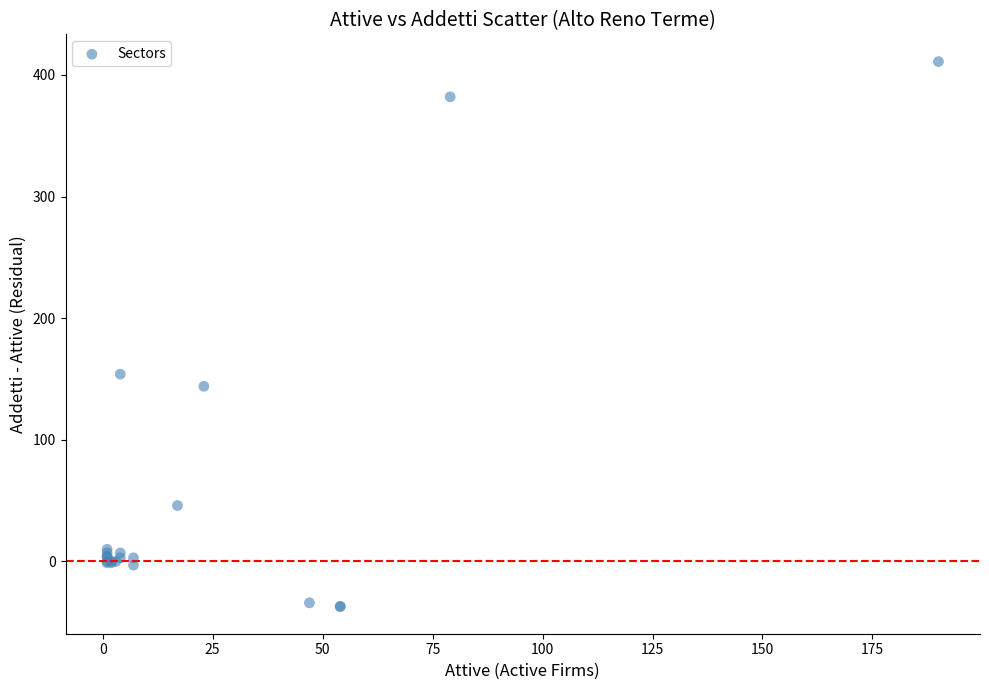

What Y value in the scatter plot is closest to 187?

154